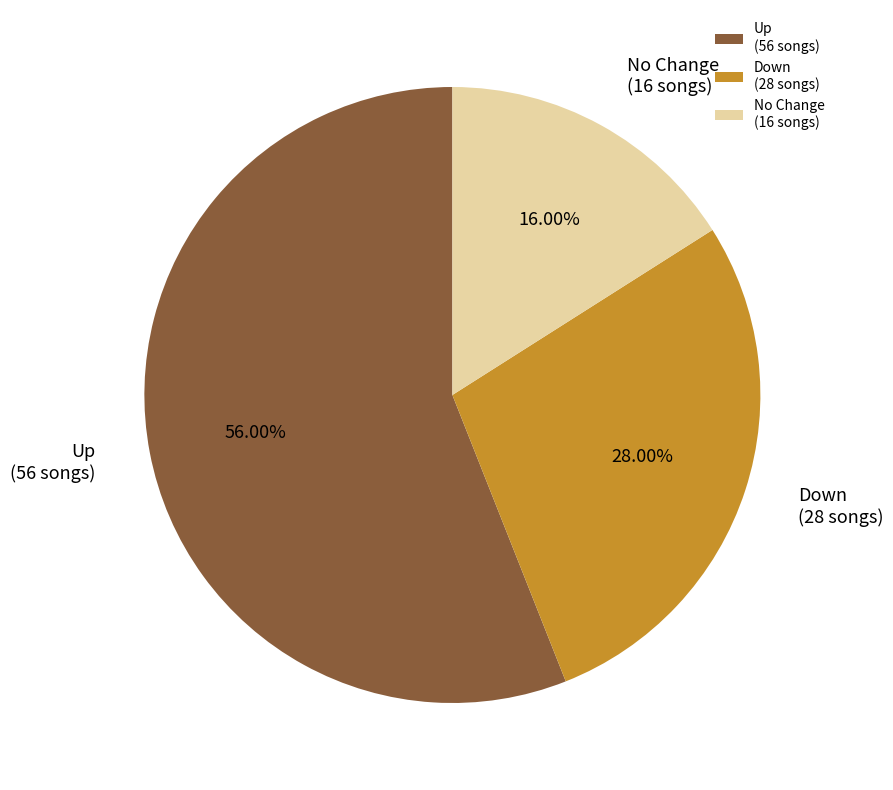

What is the ratio of the value at No Change (16 songs) to the value at Down (28 songs)?

0.6